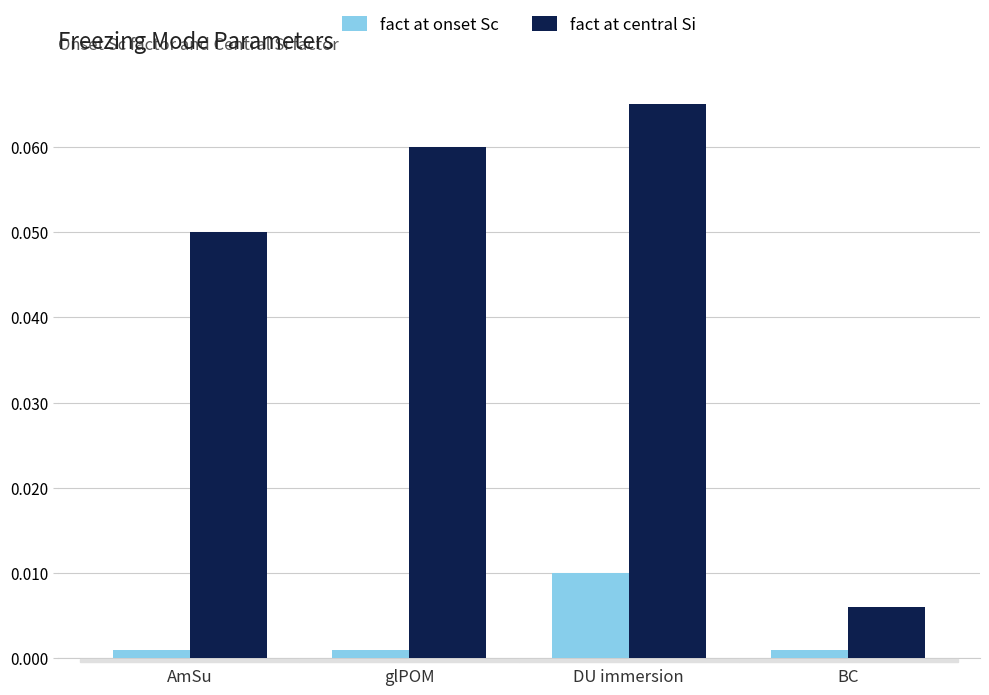

What are all the series names shown in the legend?

fact at onset Sc, fact at central Si